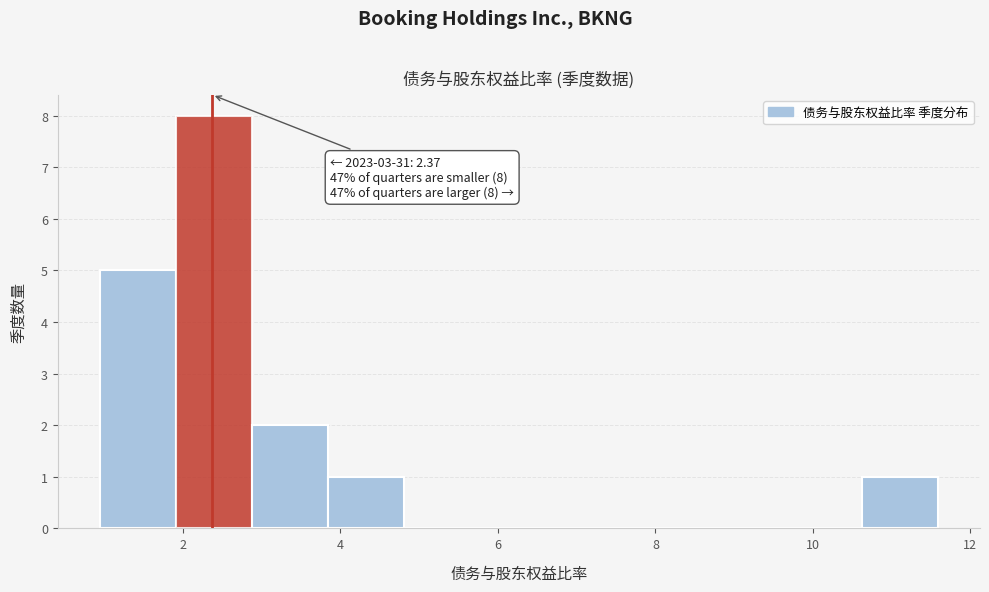

Which range on the x-axis has the tallest bar?

2.0 to 2.8